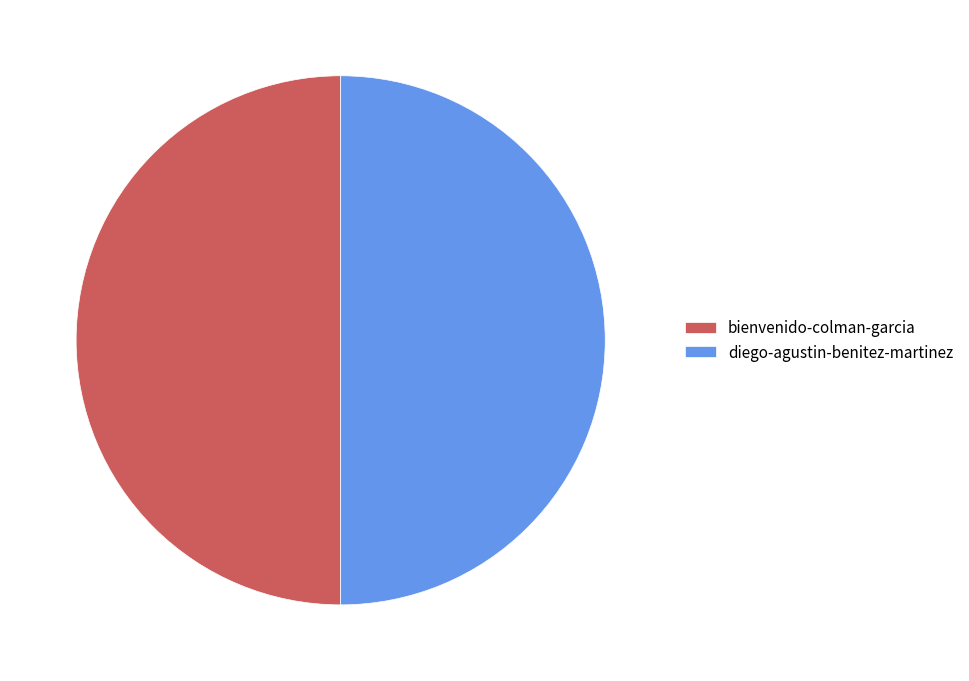

True or false: bienvenido-colman-garcia accounts for 50% of the total.

True